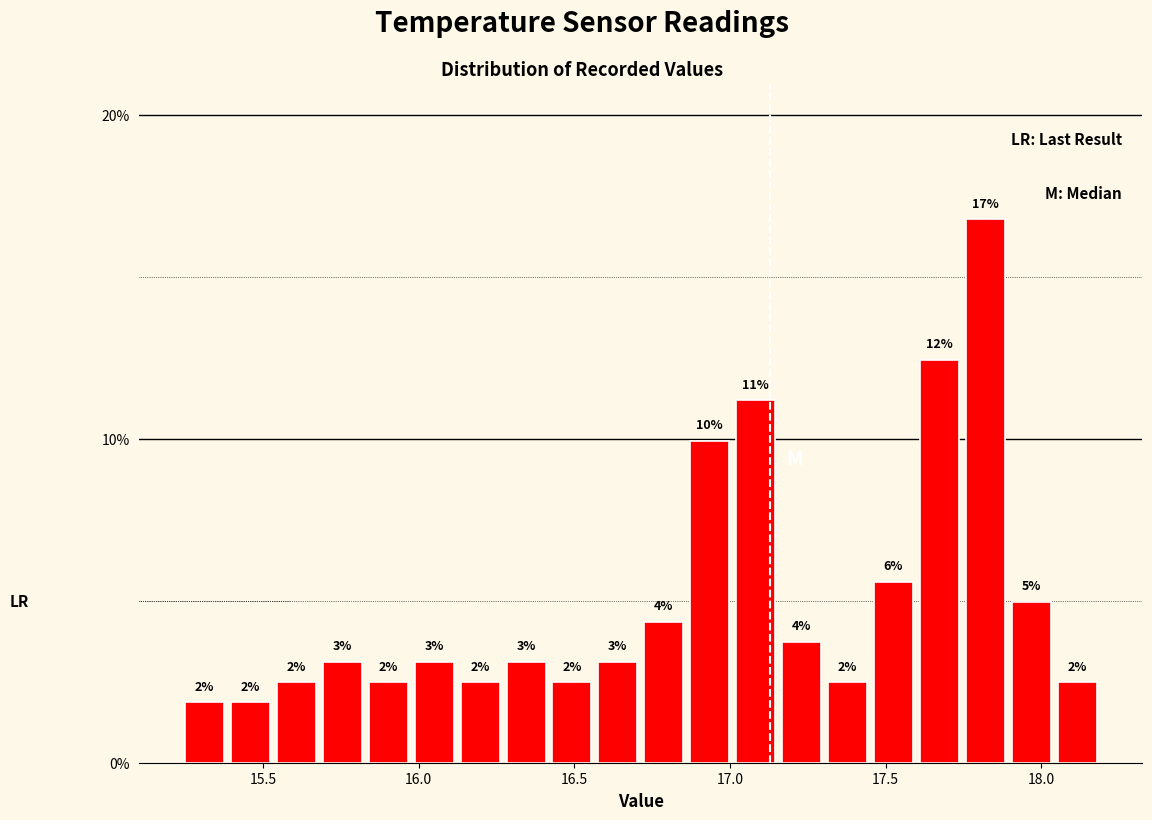

Read against the x-axis, roughly where is the centre of the tallest bar?

17.80